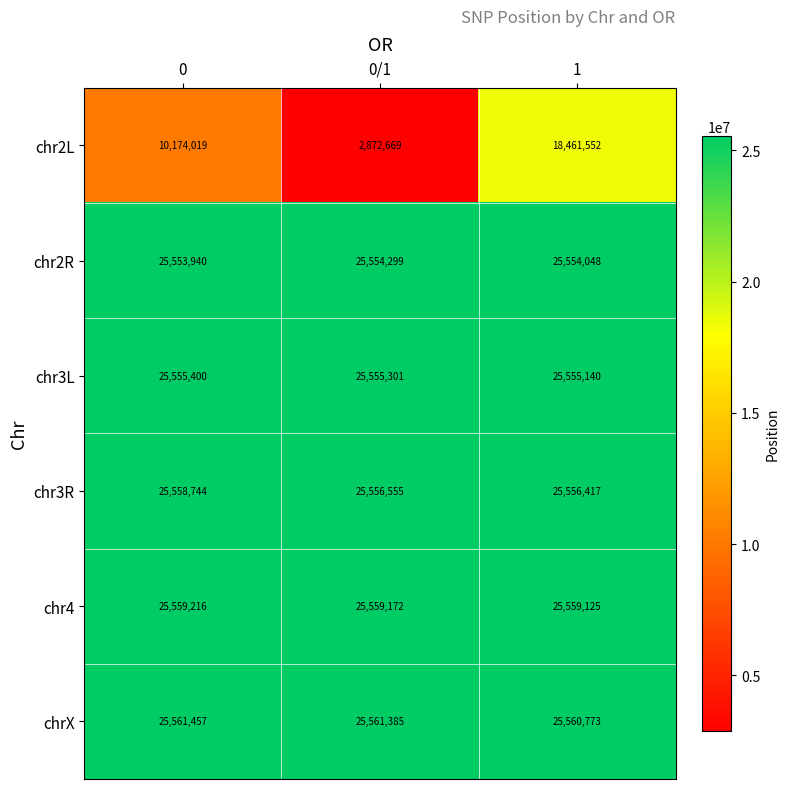

What is the smallest value displayed?

2872669